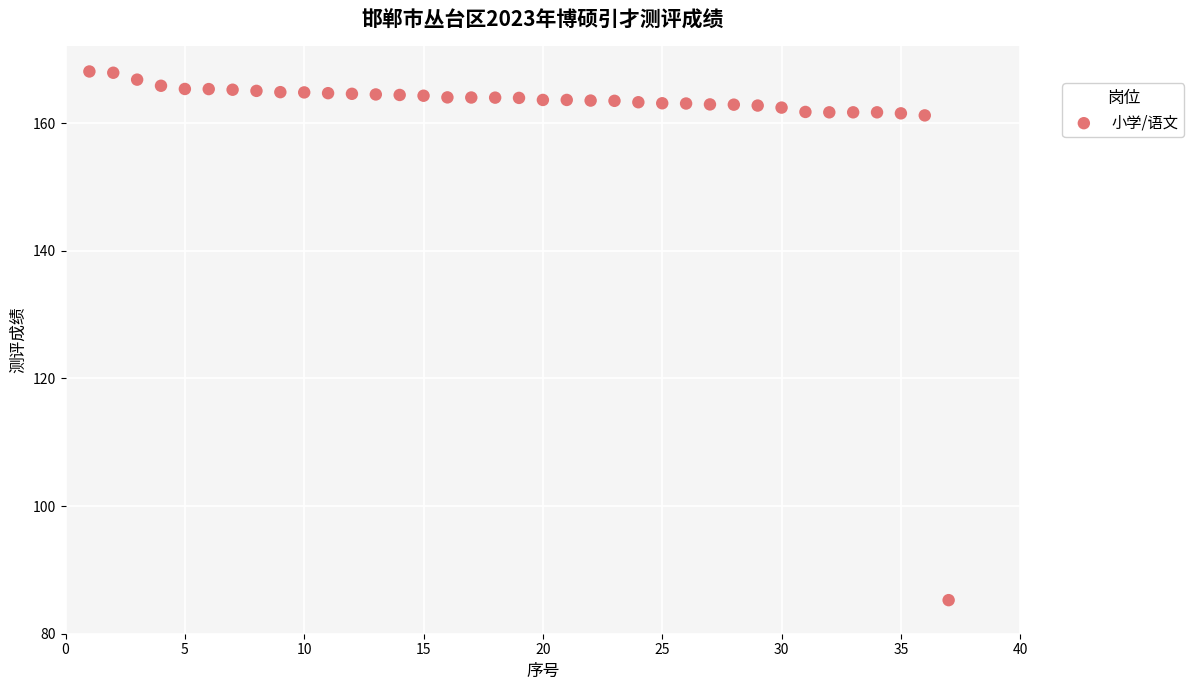

What is the range of X values (max minus min)?

36.0